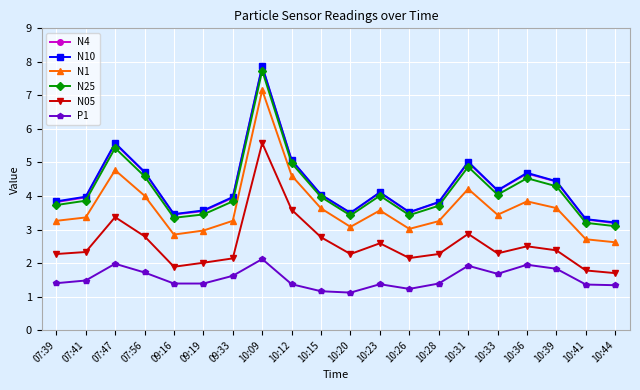

How many categories are shown in the chart?

20